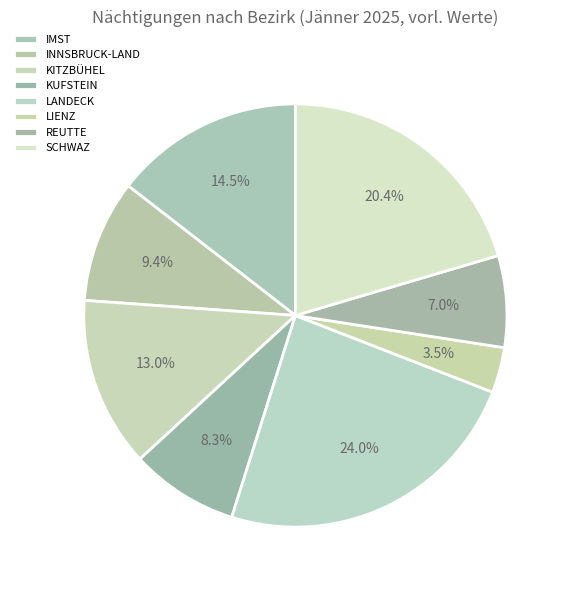

Is it true that SCHWAZ is 20% of the pie?

True